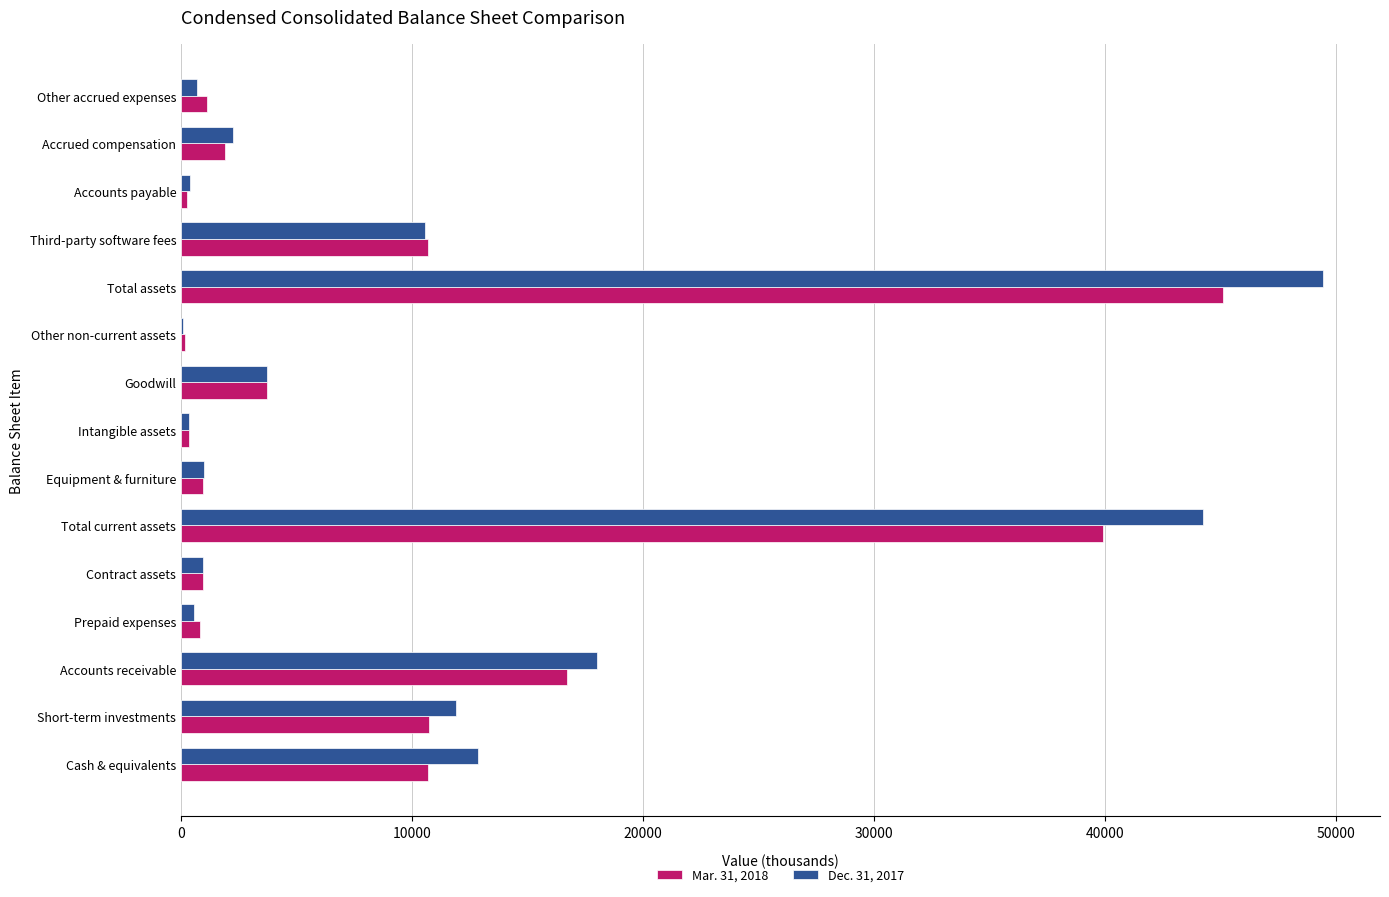

Is the value of Dec. 31, 2017 at Total assets greater than the value of Mar. 31, 2018 at Intangible assets?

Yes